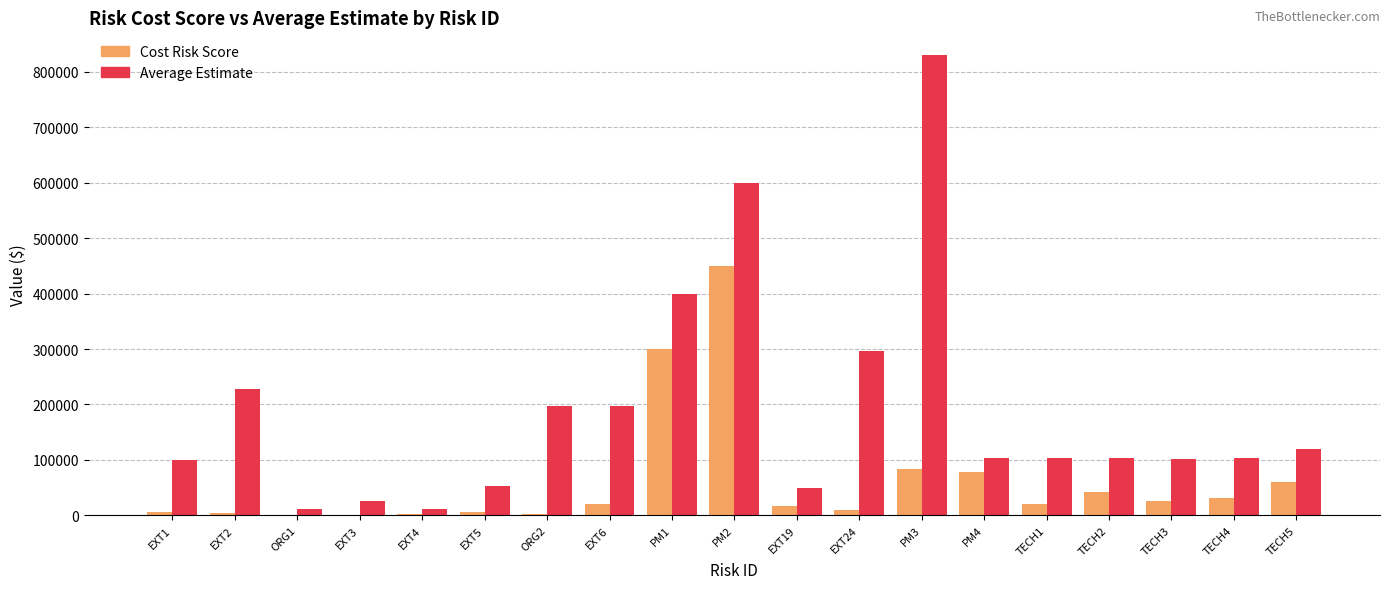

Where is Cost Risk Score nearest to the value 225500?

PM1